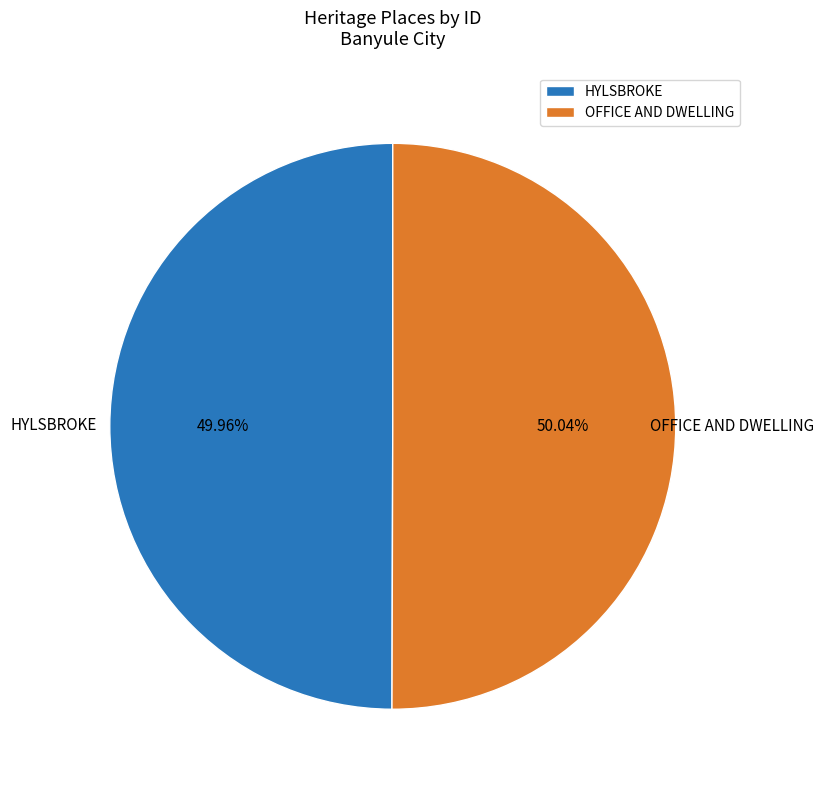

What is the total percentage of HYLSBROKE and OFFICE AND DWELLING?

100.0%